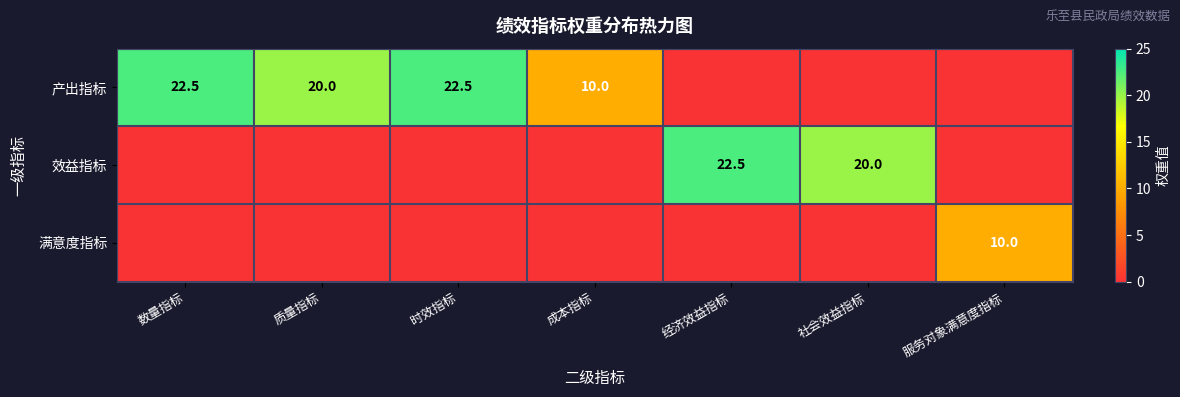

What is the total value across all series at 社会效益指标?

20.0